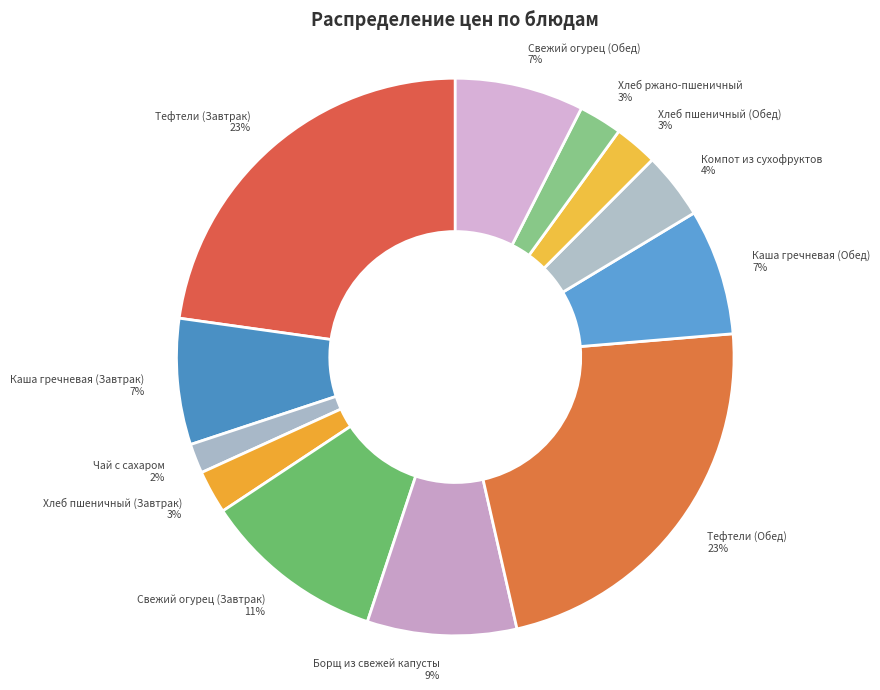

Which slice is the smallest?

Чай с сахаром